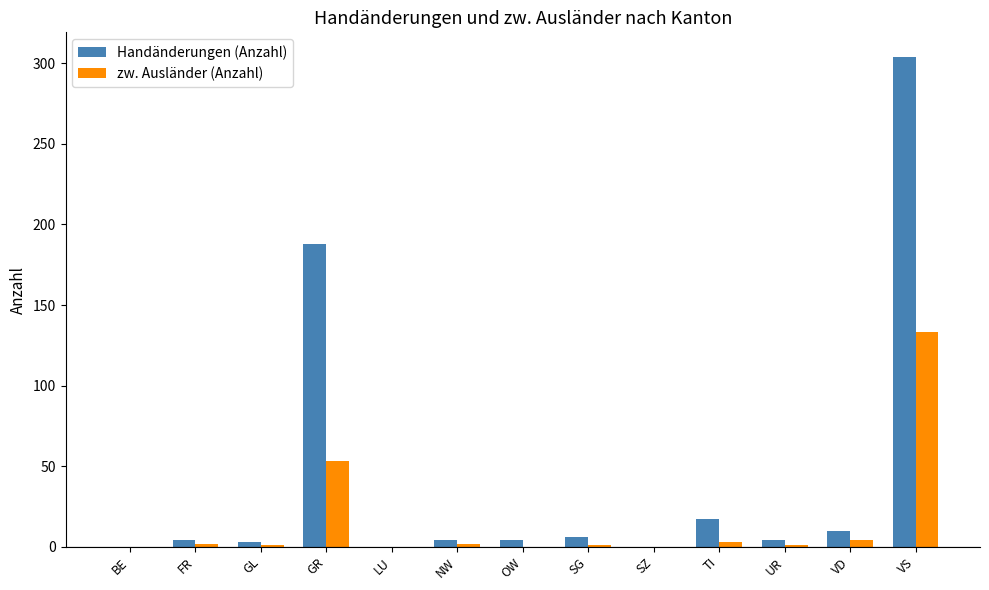

Which series has the largest total across all categories?

Handänderungen (Anzahl)